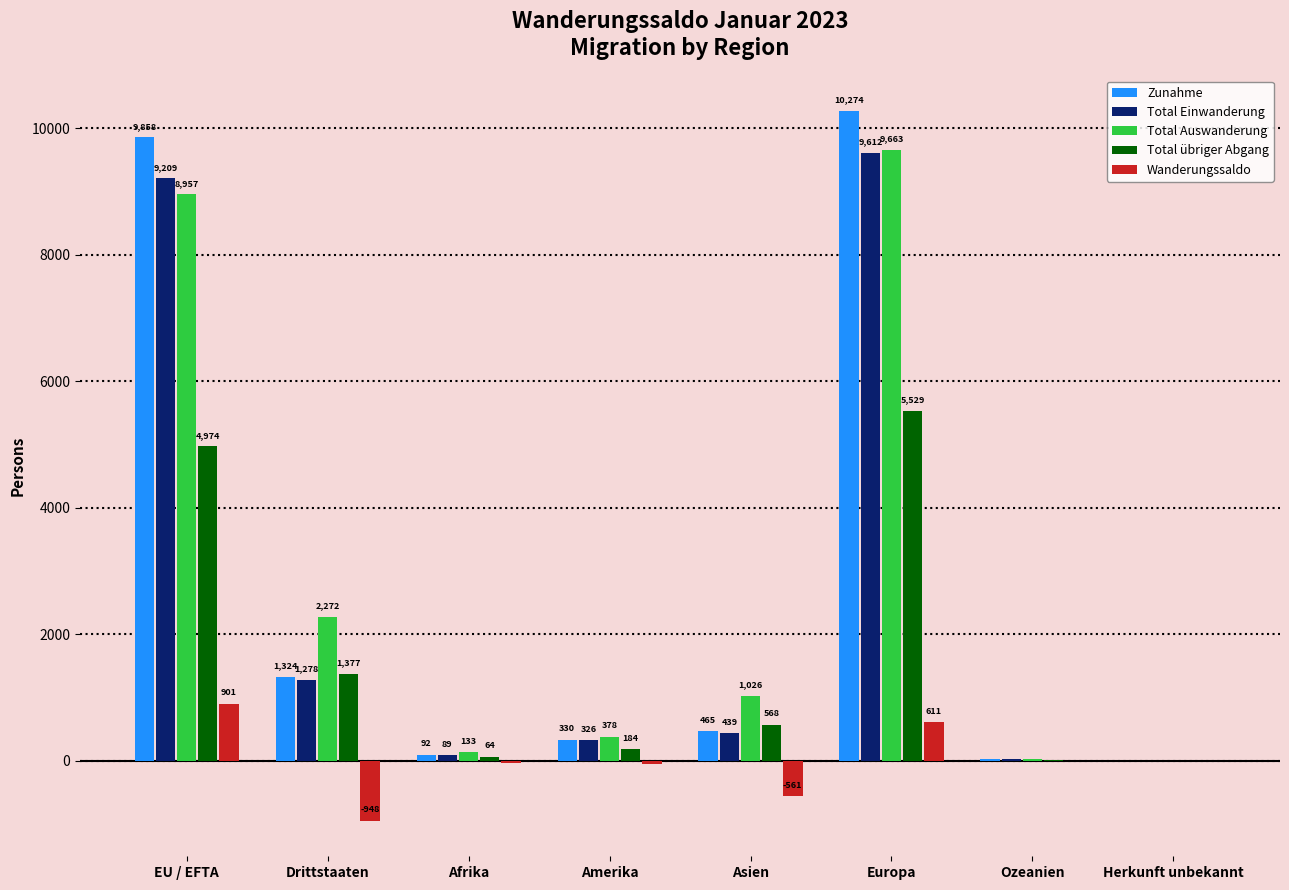

Count the number of data series in this chart.

5